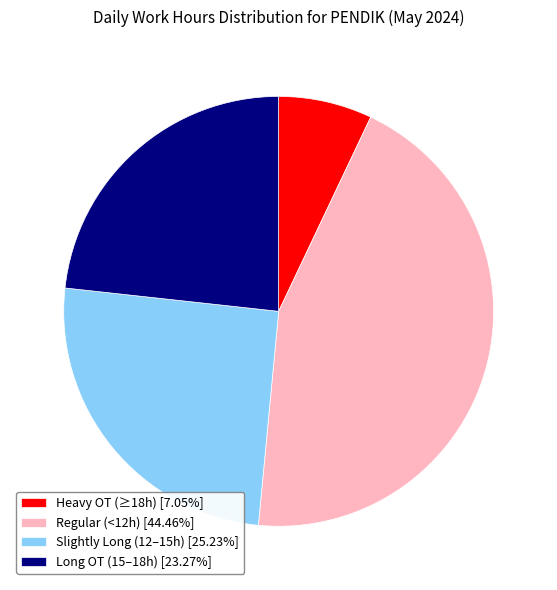

Combined, do Long OT (15–18h) [23.27%] and Regular (<12h) [44.46%] account for over 50%?

Yes